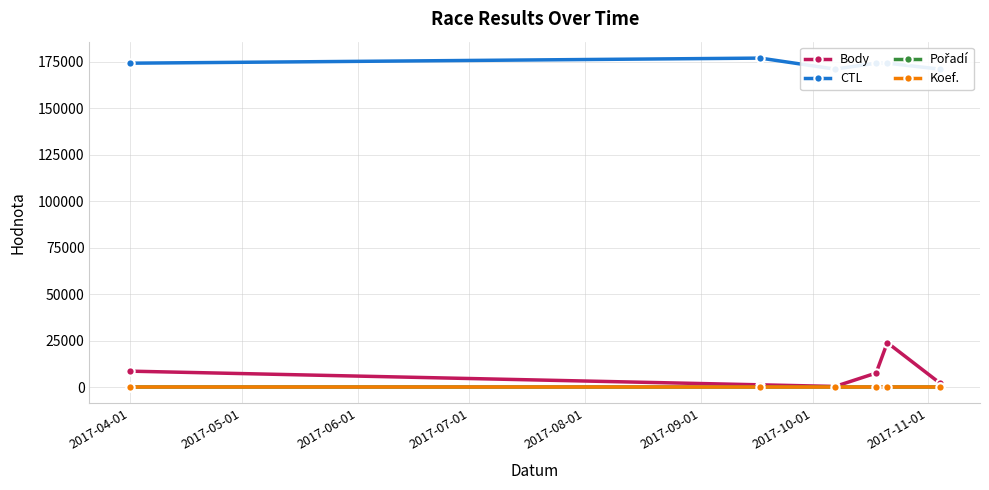

Reading left to right, list all the values displayed in this chart.

Body: 8537	1176	305	7504	23890	2258
CTL: 174295	177028	171112	174307	174308	171117
Pořadí: 4	6	5	12	3	9
Koef.: 8	7	1	16	16	12